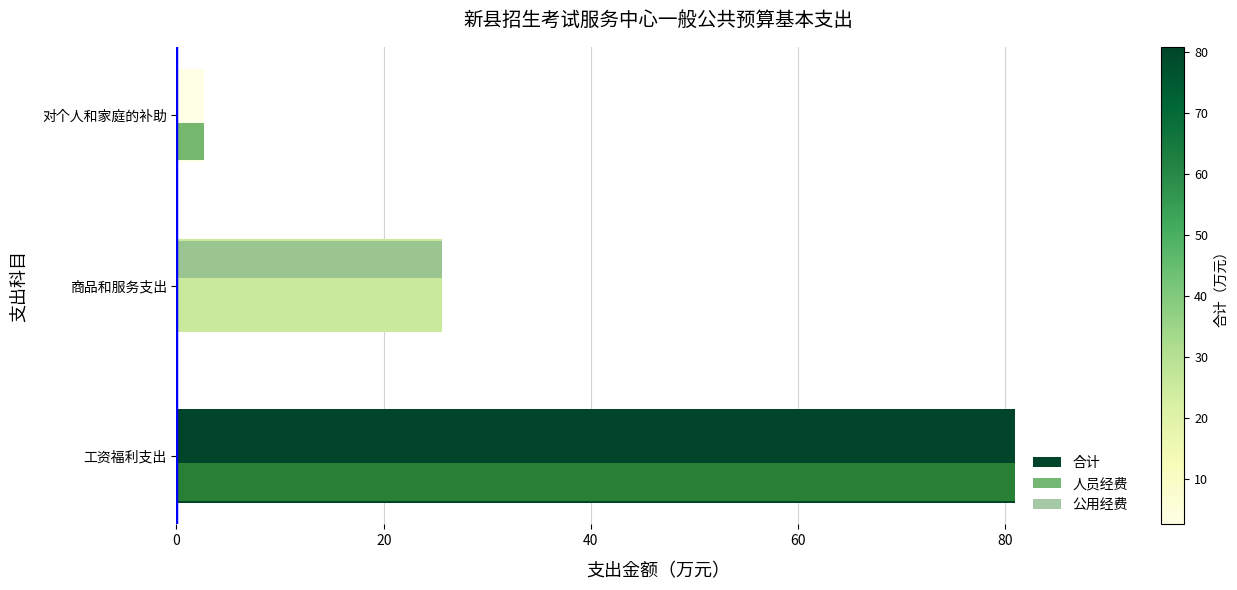

How many values in 人员经费 are above zero?

2